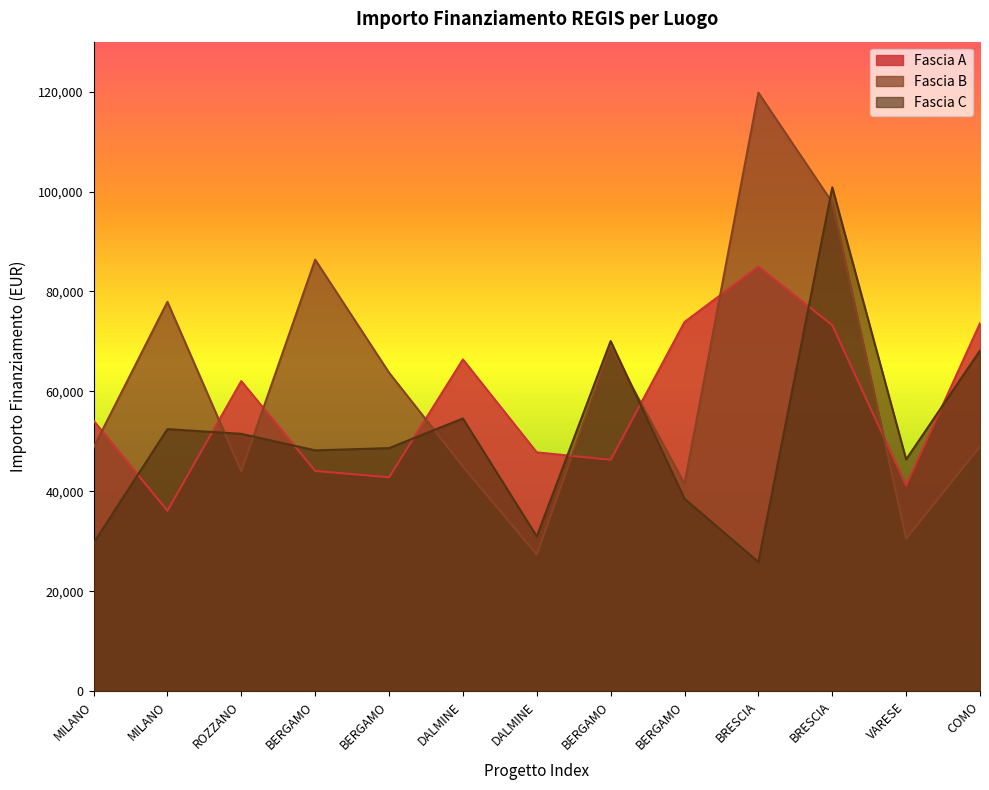

True or false: Fascia A has a value of 73250.1 at BRESCIA.

True